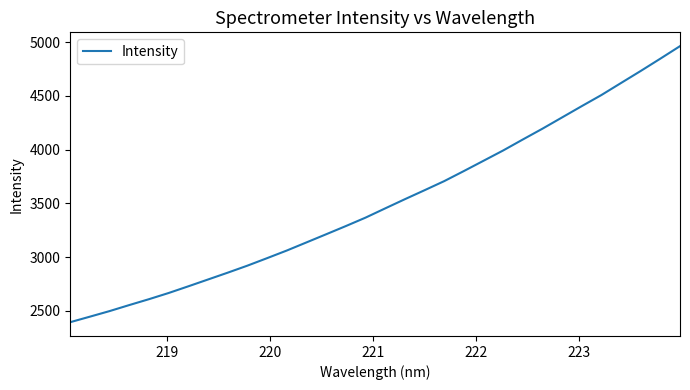

Reading right to left, extract all data points from this chart.

4963.9	4847.5	4732.9	4621.1	4509.0	4405.7	4300.7	4195.8	4095.2	3993.0	3897.1	3801.4	3707.6	3622.9	3539.5	3454.1	3368.0	3289.6	3213.4	3137.7	3062.2	2991.3	2921.5	2856.2	2792.8	2729.4	2667.1	2609.5	2554.8	2498.8	2446.8	2395.4